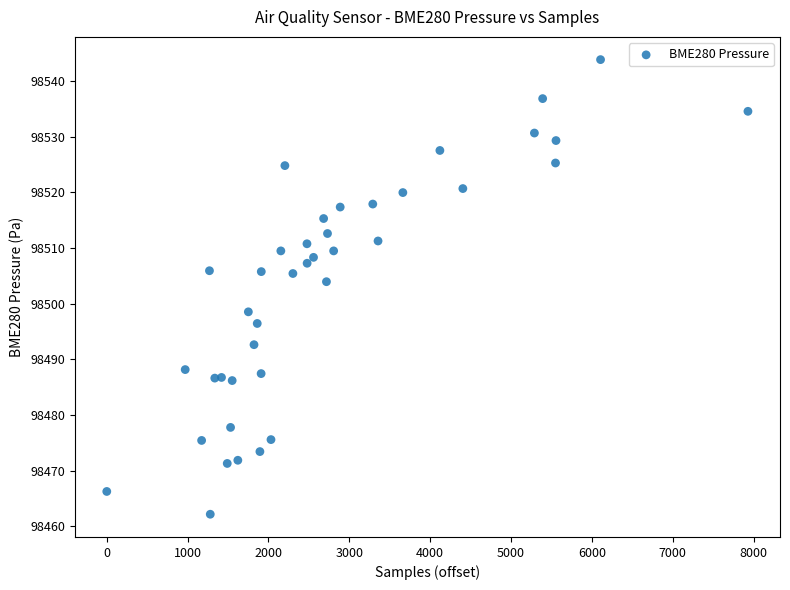

What Y value in the scatter plot is closest to 98503?

98503.9